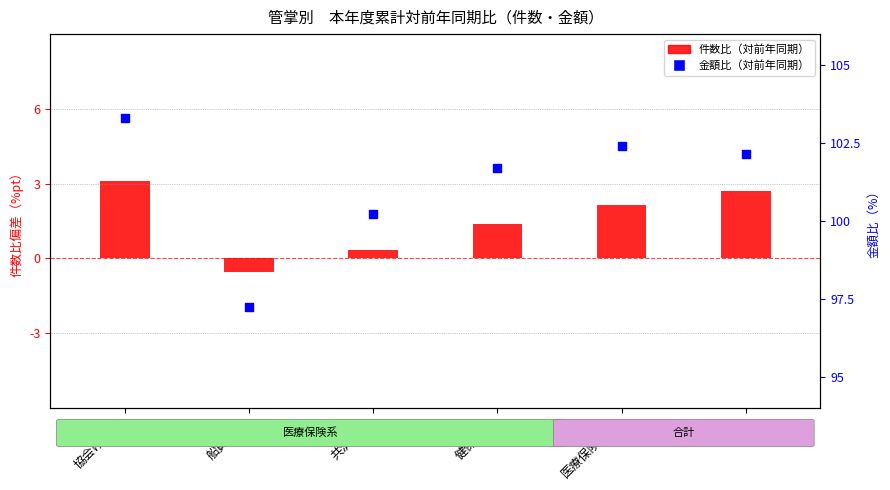

Which series has the largest total across all categories?

金額比（対前年同期）